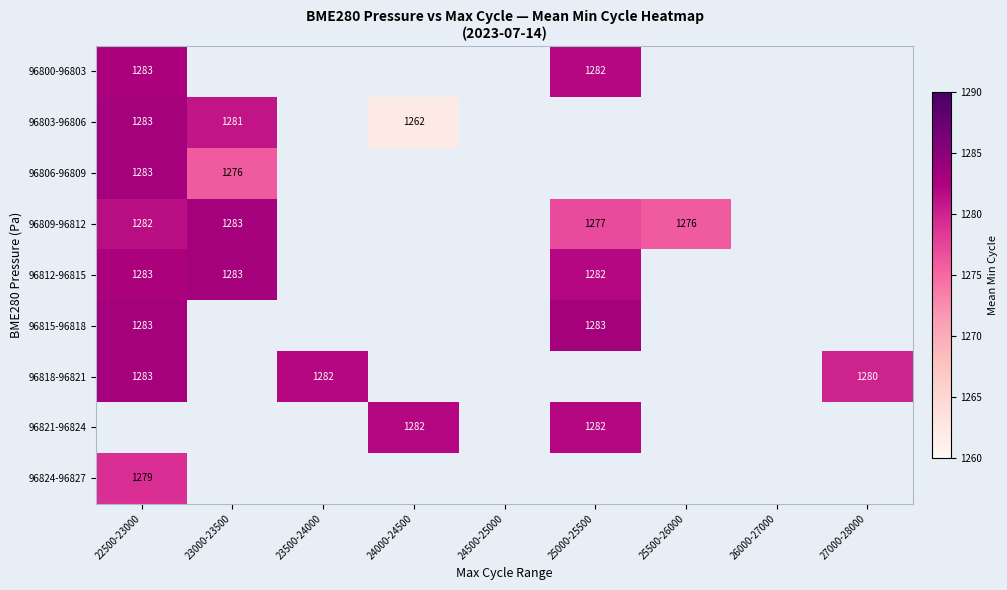

Which series has the largest range (max minus min)?

96803-96806